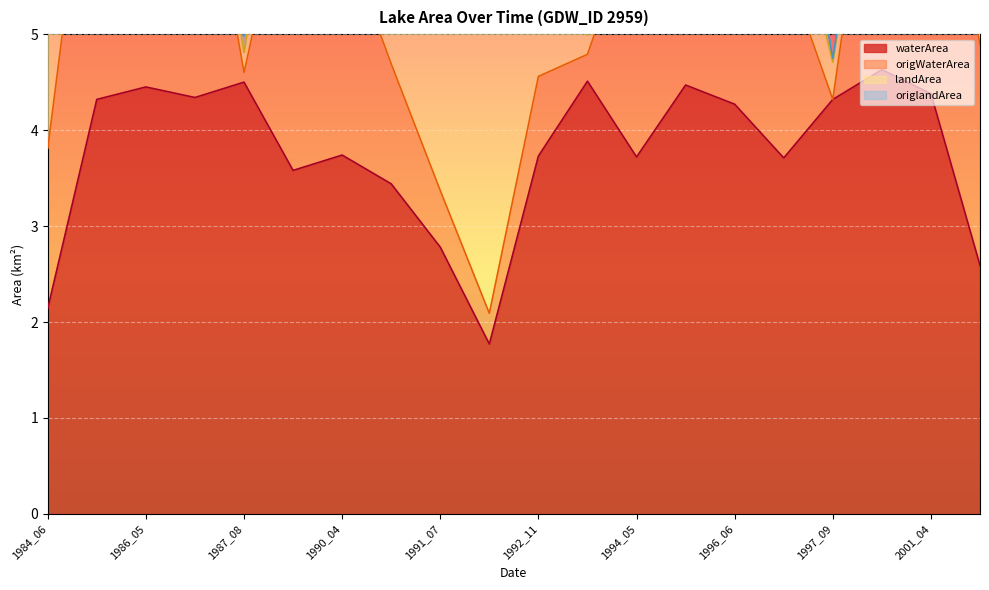

True or false: origWaterArea and waterArea intersect in this chart.

False